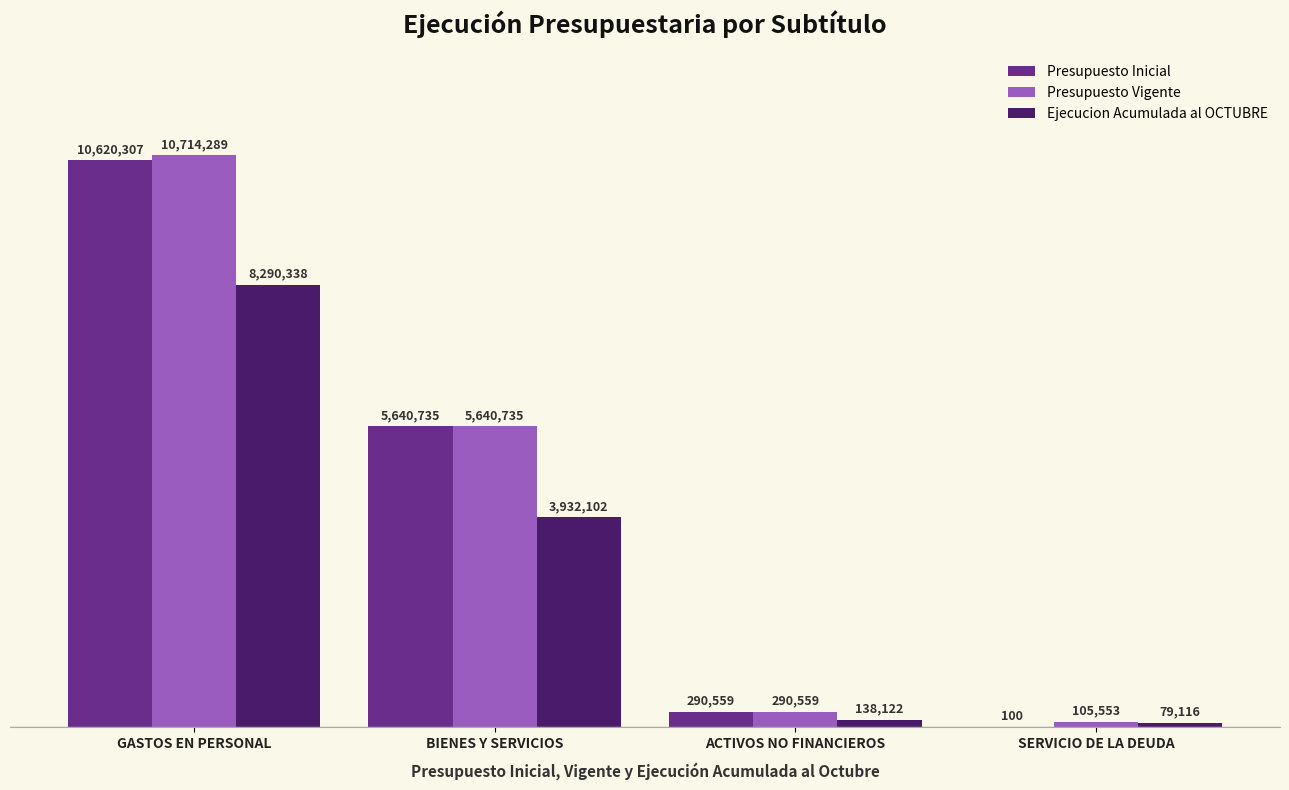

Which category has the highest value in the Presupuesto Inicial series?

GASTOS EN PERSONAL